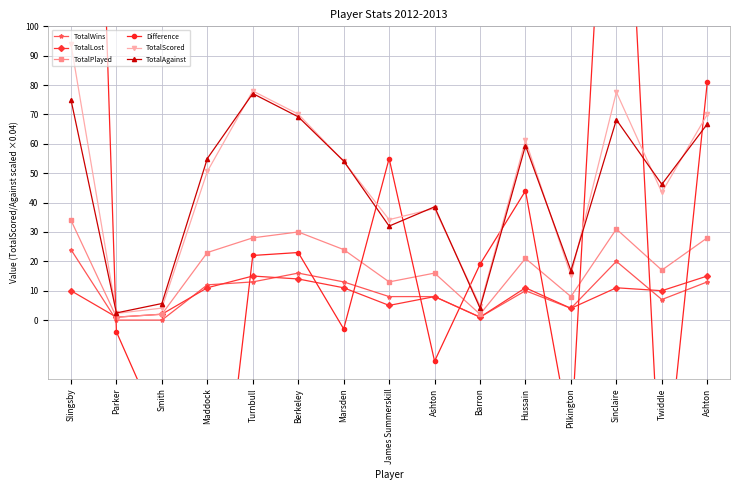

True or false: Difference has a value of 19.0 at Barron.

True